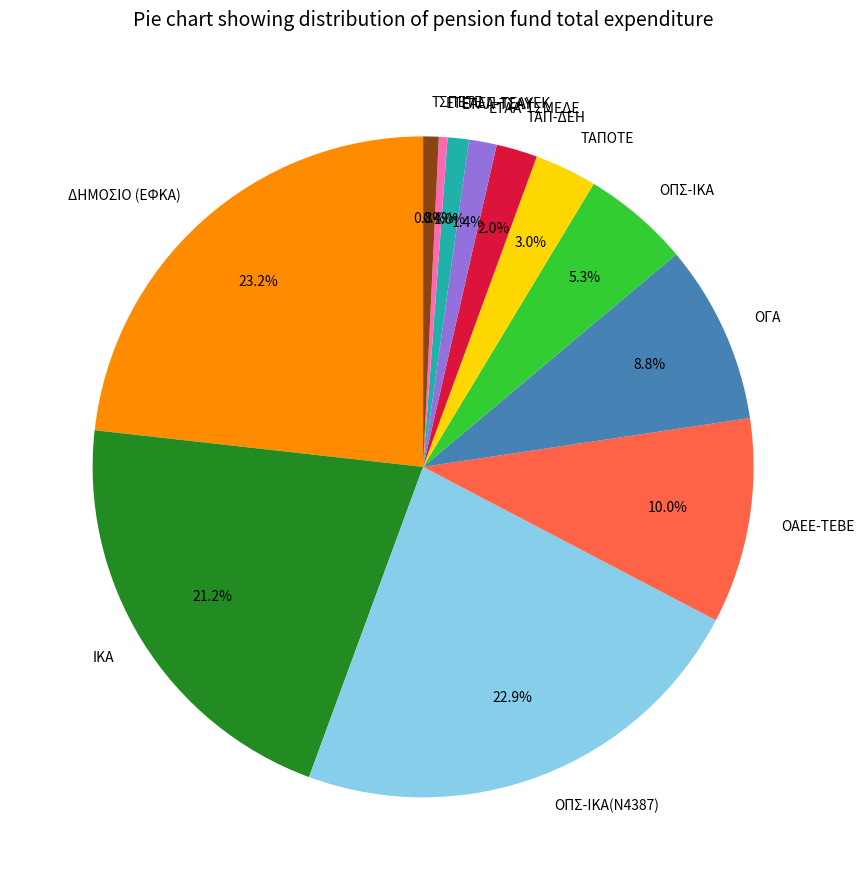

What percentage is the ΟΠΣ-ΙΚΑ slice, to the nearest percent?

5%